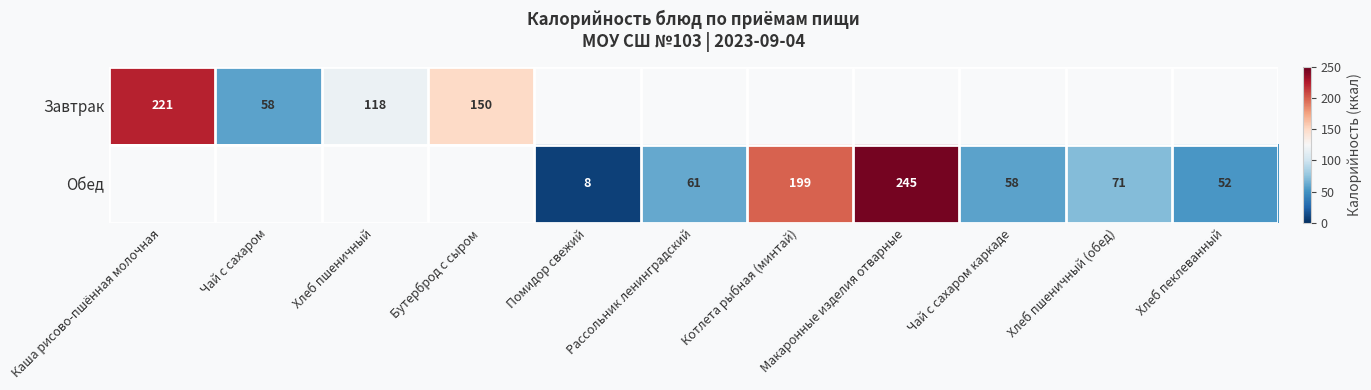

At how many categories does at least one series exceed 212?

2